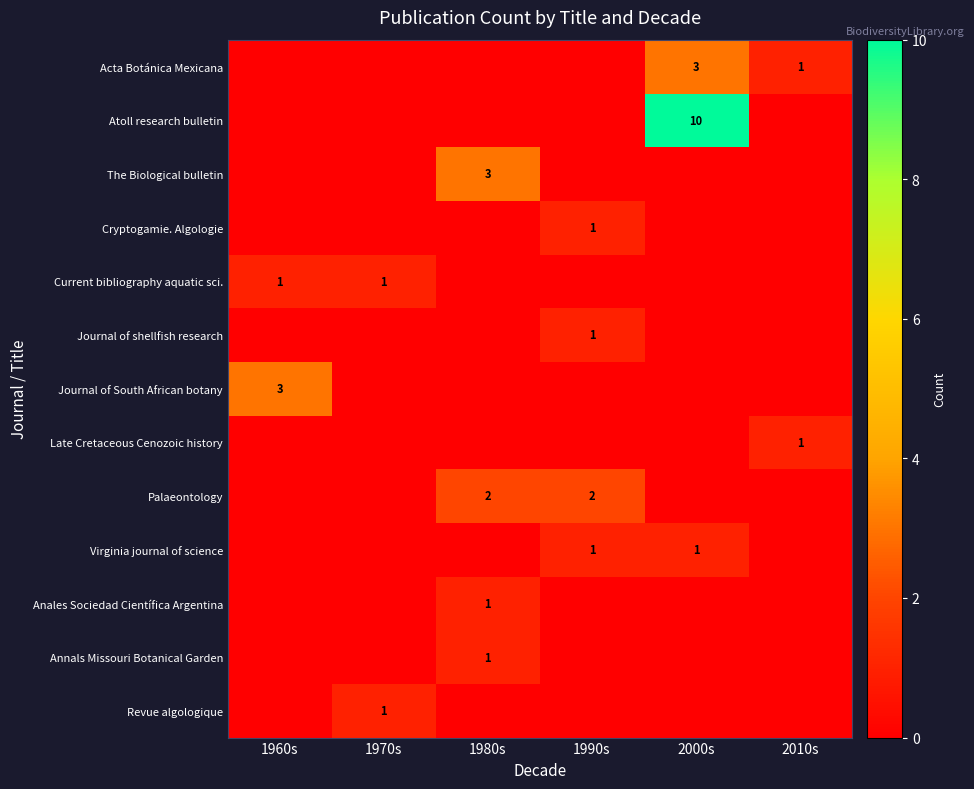

The Current bibliography aquatic sci. series shows 0 at 1960s. True or false?

False